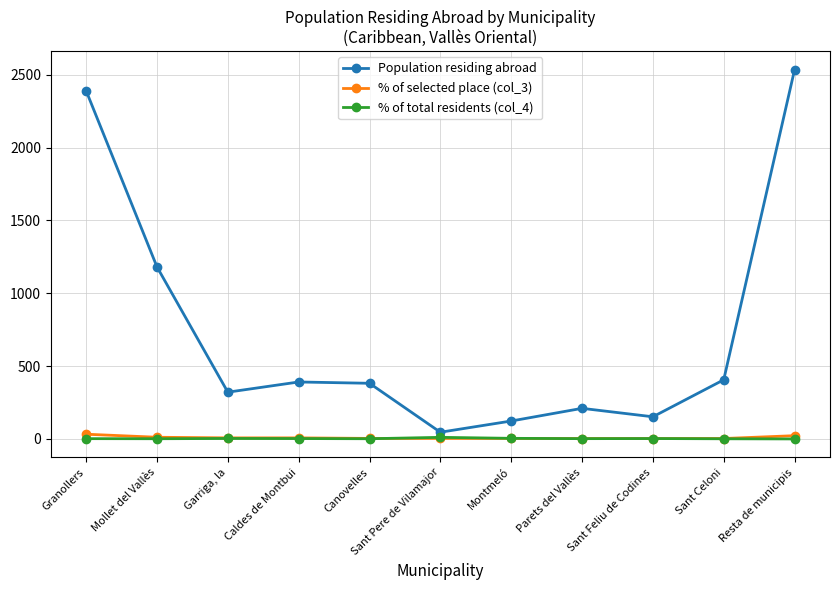

True or false: Population residing abroad has a value of 321.0 at Garriga, la.

True